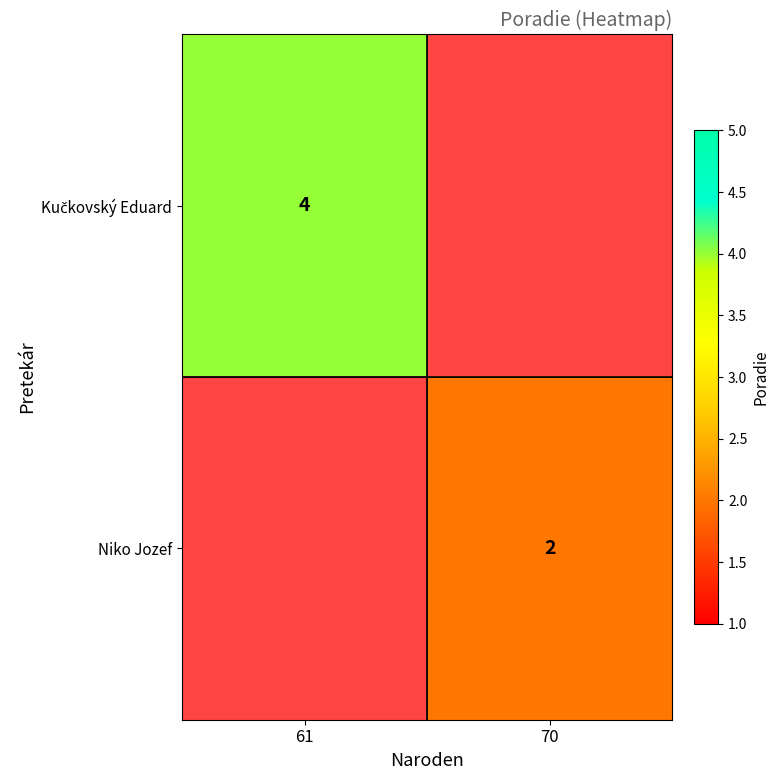

The Niko Jozef series shows 1 at 70. True or false?

False